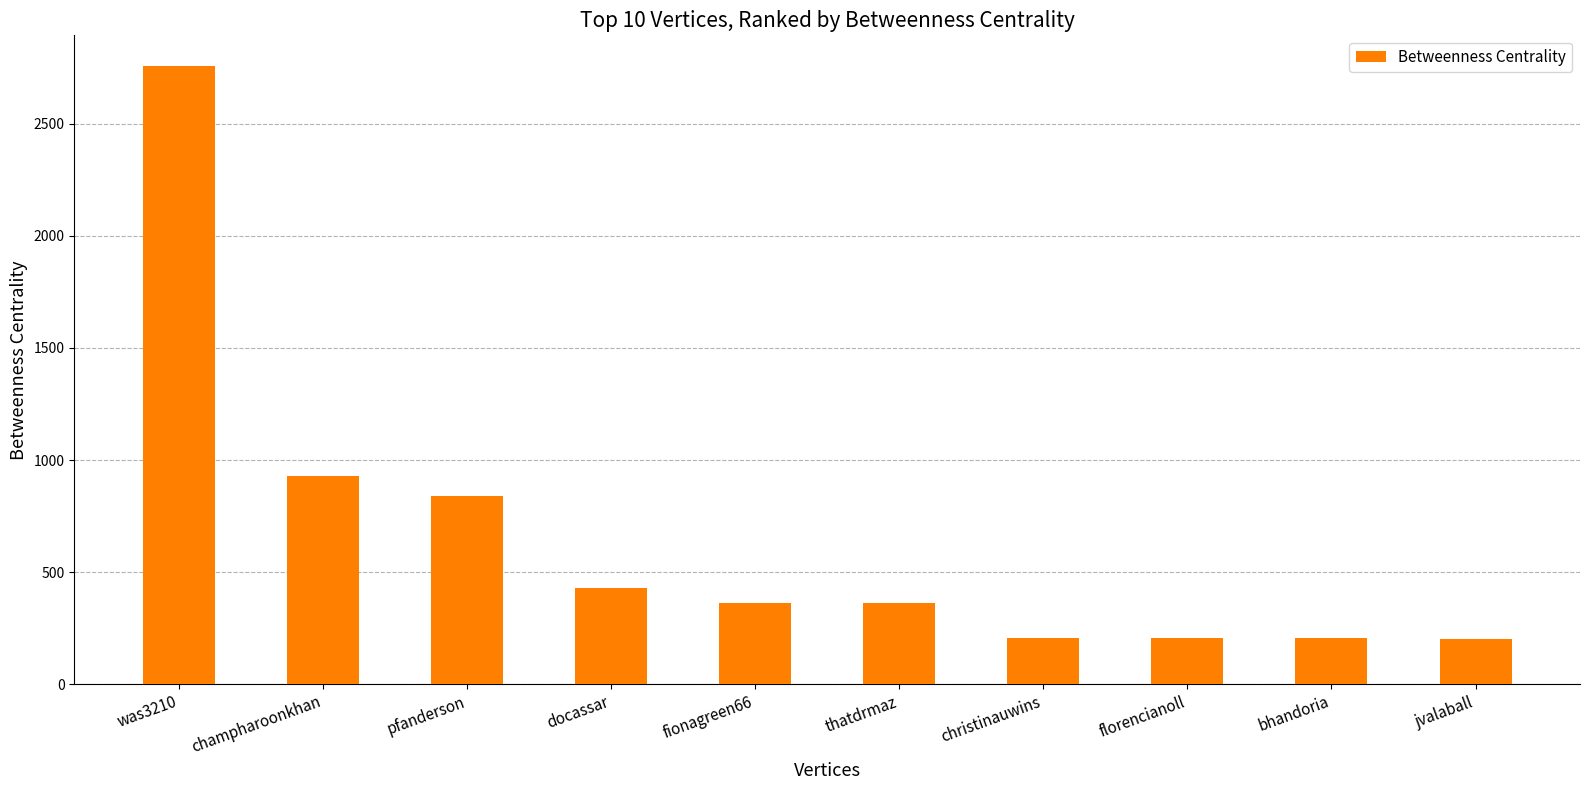

What is the difference between the maximum and minimum values?

2555.3